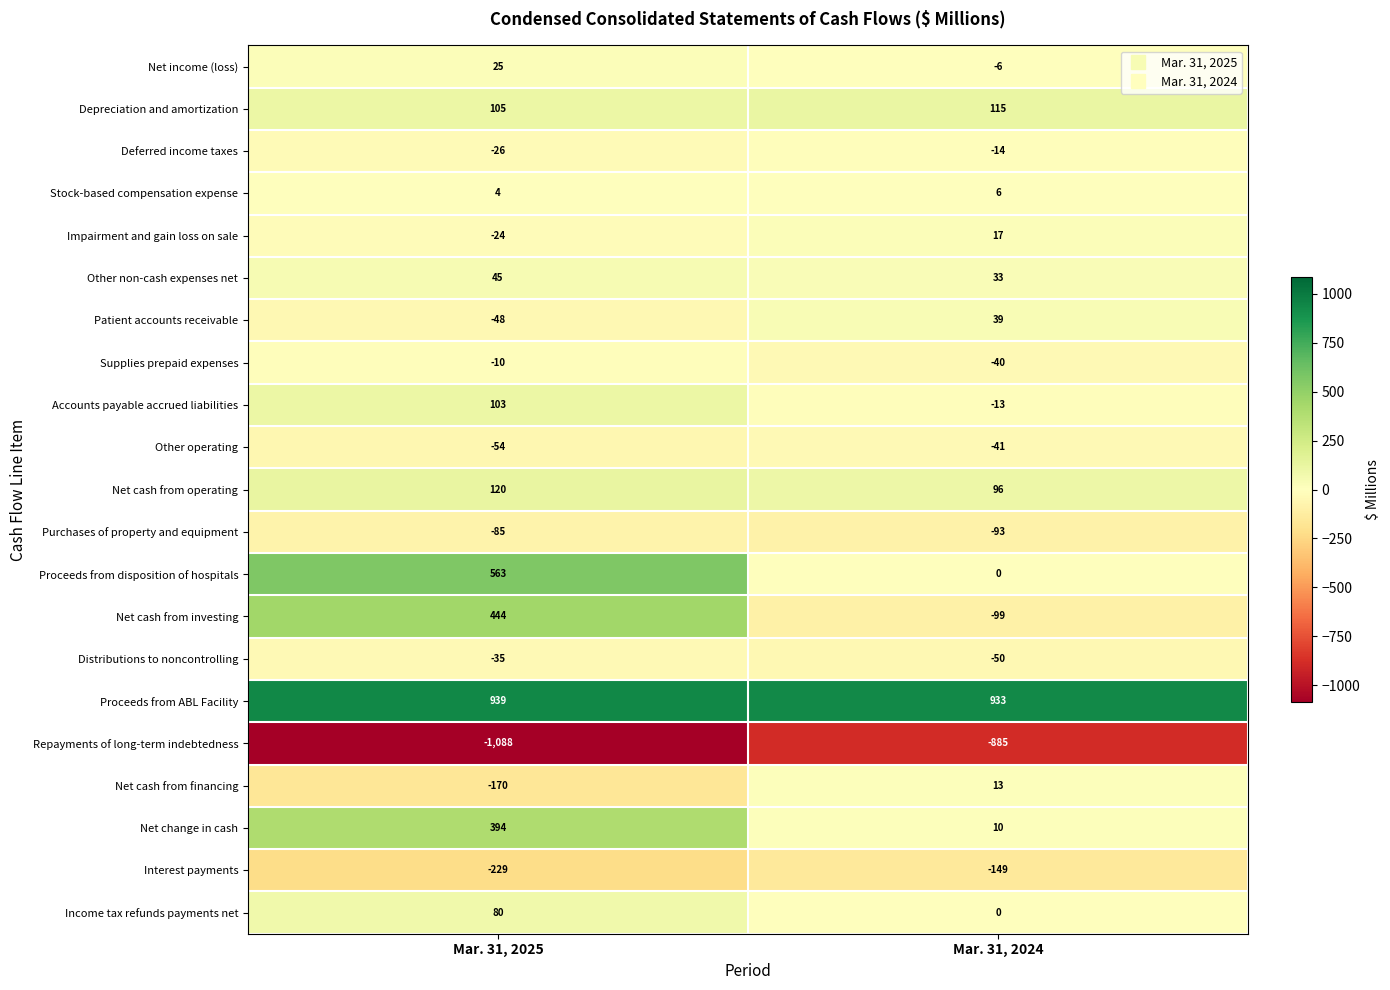

Which series has the largest range (max minus min)?

Proceeds from disposition of hospitals